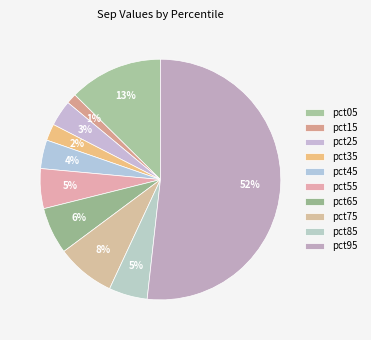

To the nearest percent, what is the average slice percentage?

10%